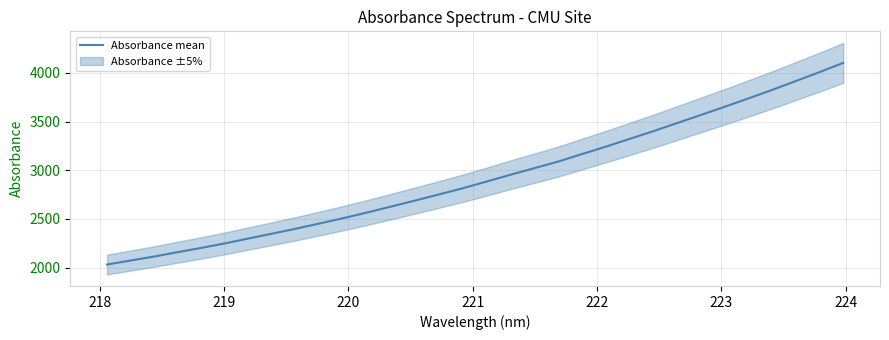

What is the highest value of the Absorbance mean series?

4103.0